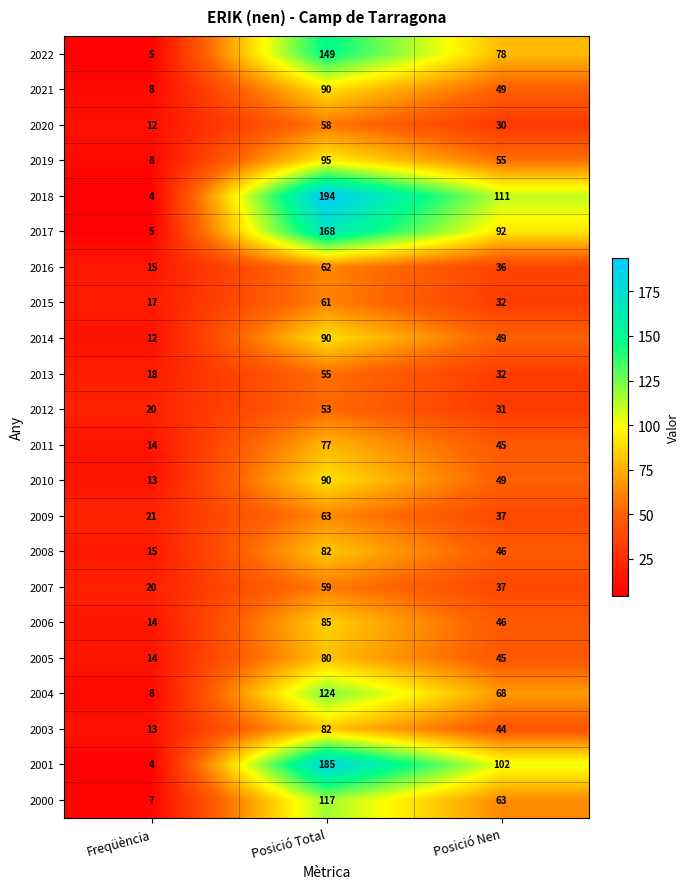

Which series changed the most between Freqüència and Posició Total?

2018